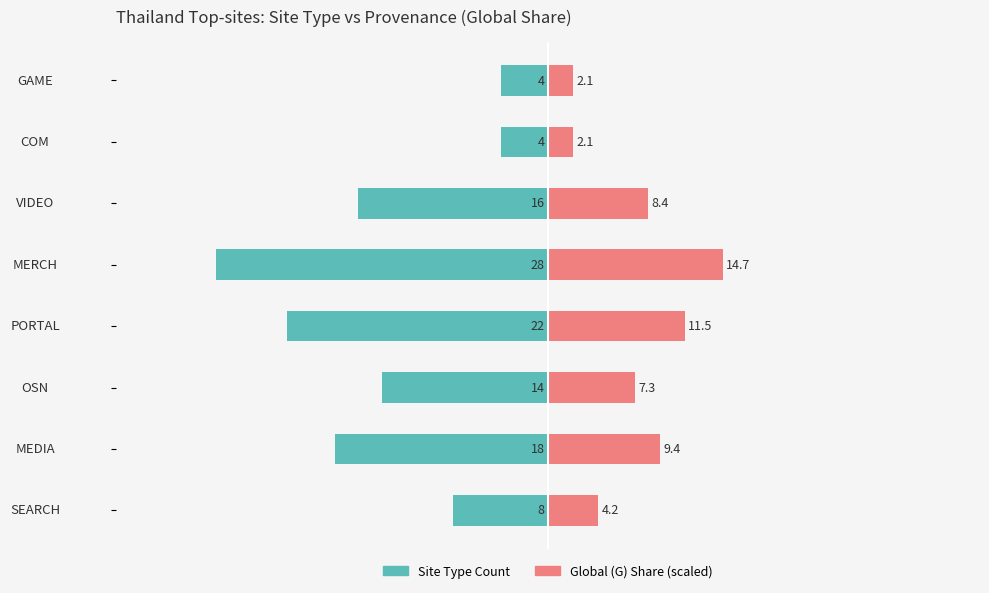

Which series changed the most between OSN and MERCH?

Site Type Count